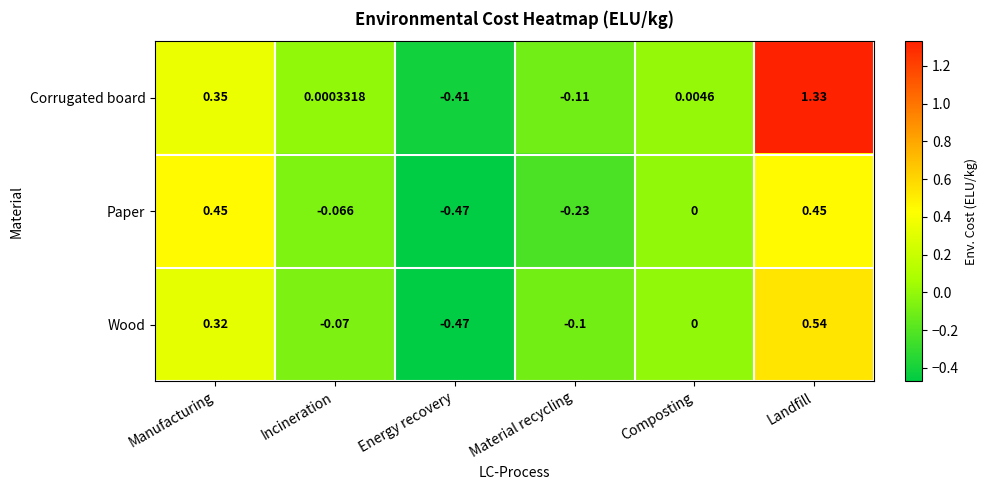

Where does the Corrugated board series first go above 0?

Manufacturing